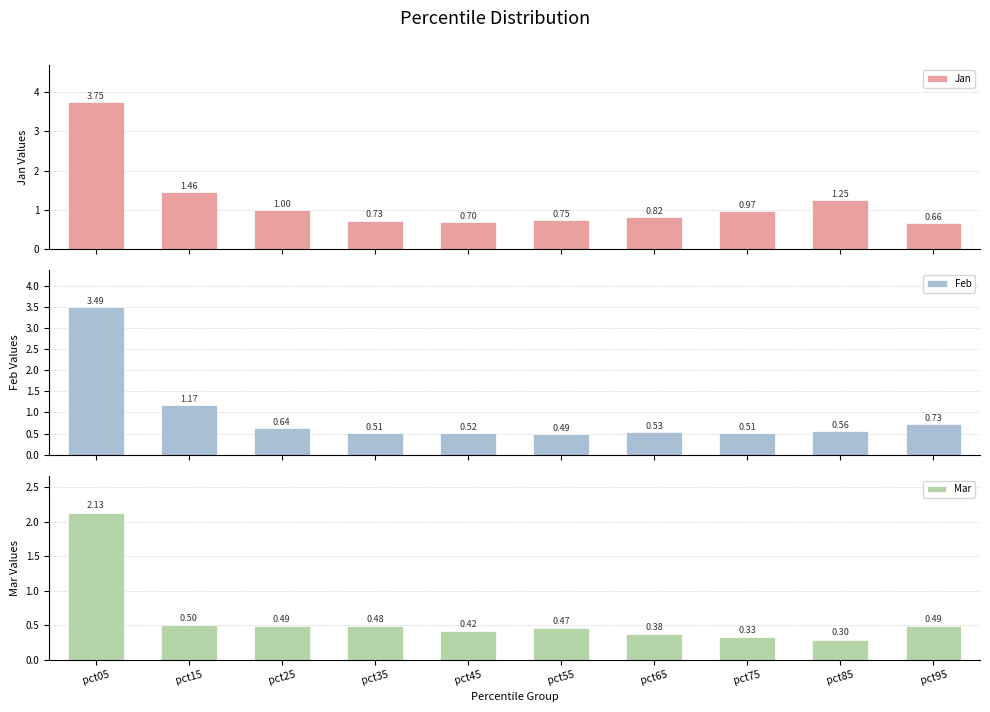

Count the number of categories in the chart.

10